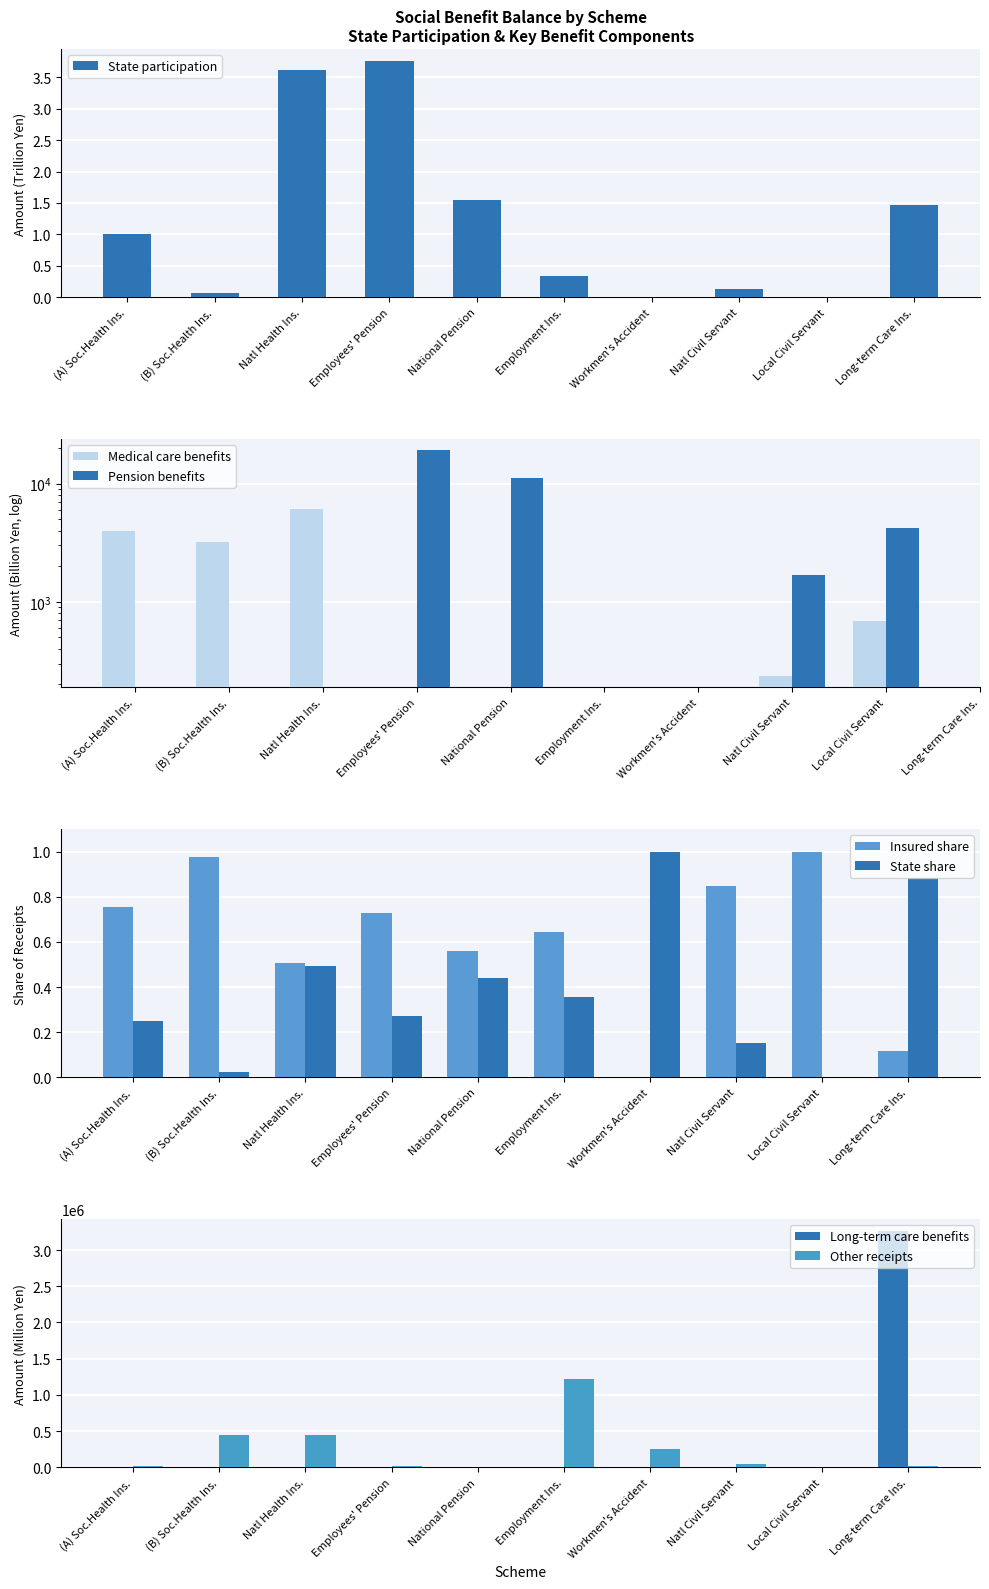

Is it true that State participation equals 0.3 at Employment Ins.?

True